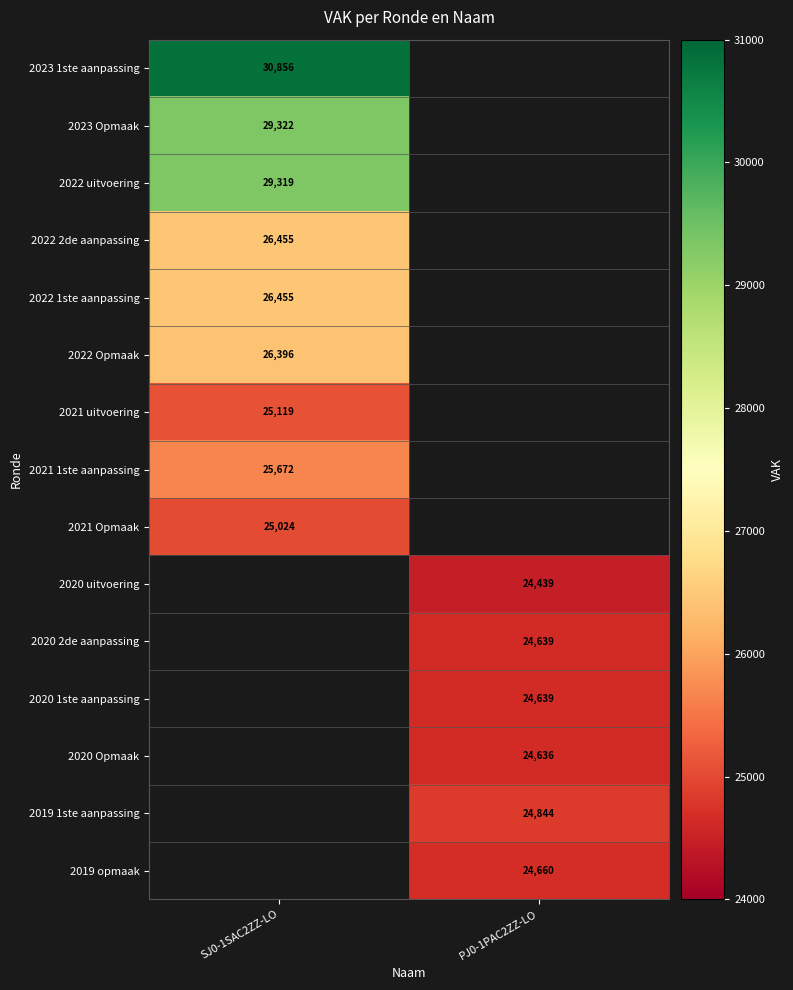

The value of 2023 Opmaak at SJ0-1SAC2ZZ-LO is 40621. True or false?

False